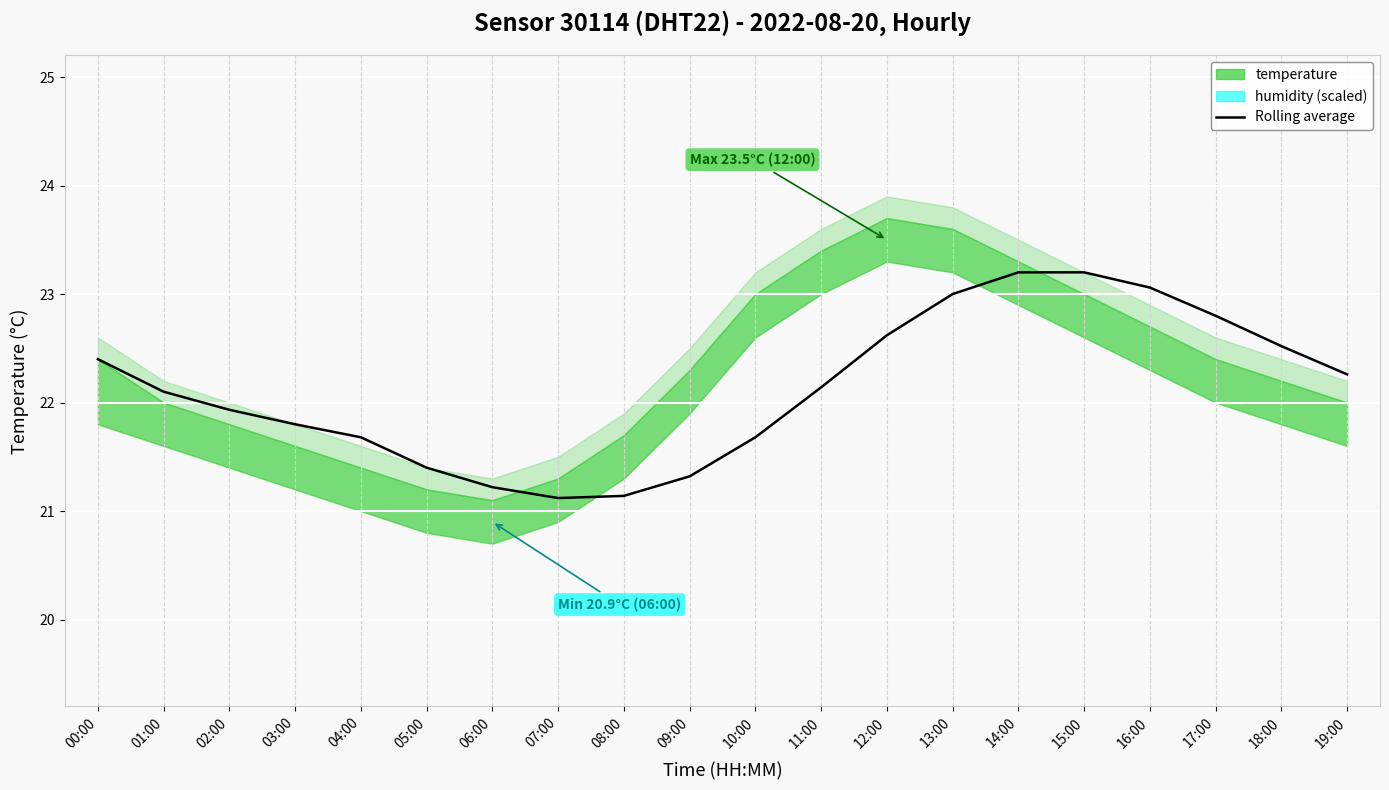

At which label does the data first exceed 22?

00:00